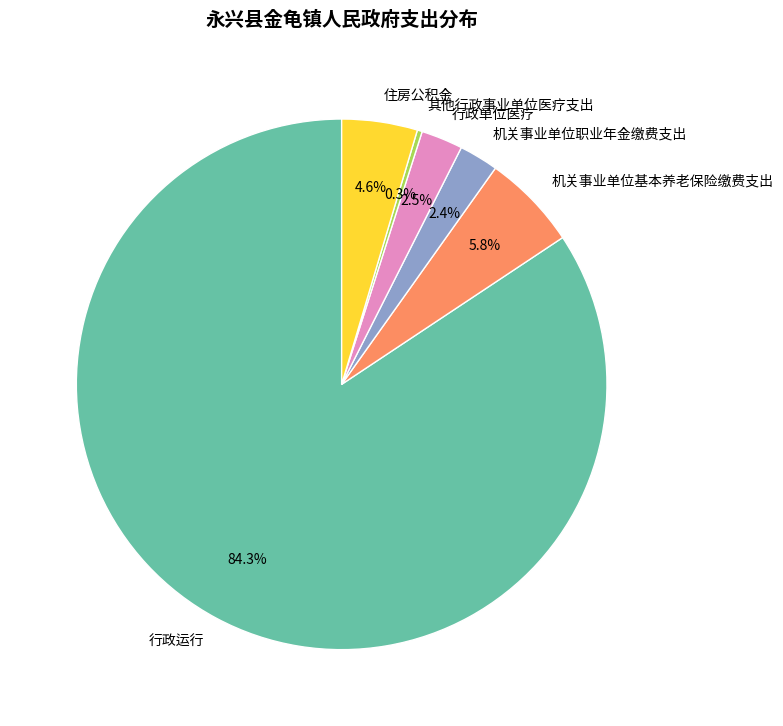

Count the number of slices in the pie.

6